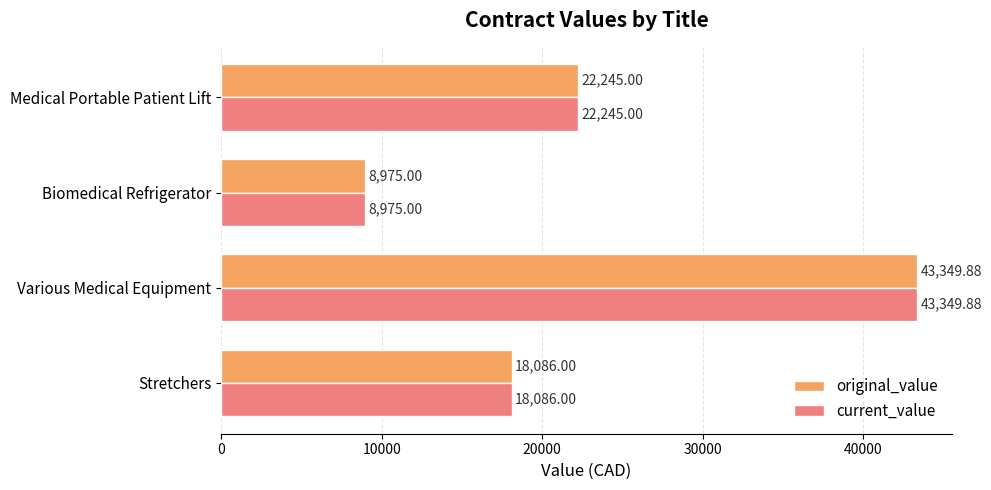

Rank the categories by original_value value from lowest to highest.

Biomedical Refrigerator, Stretchers, Medical Portable Patient Lift, Various Medical Equipment